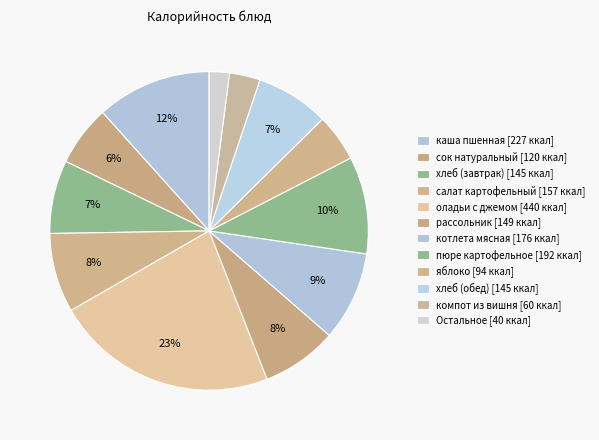

How many slices are in this pie chart?

12